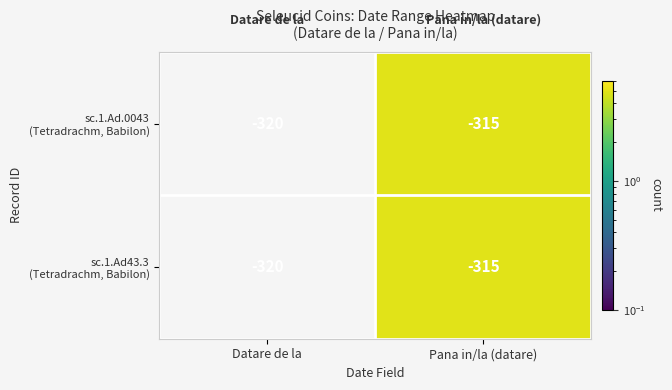

At which category does the chart reach its peak across all series?

Pana in/la (datare)